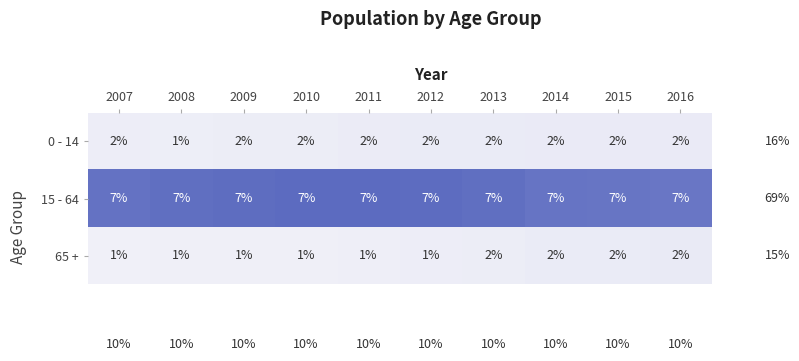

Reading left to right, list all the values displayed in this chart.

0 - 14: 2	1	2	2	2	2	2	2	2	2
15 - 64: 7	7	7	7	7	7	7	7	7	7
65 +: 1	1	1	1	1	1	2	2	2	2